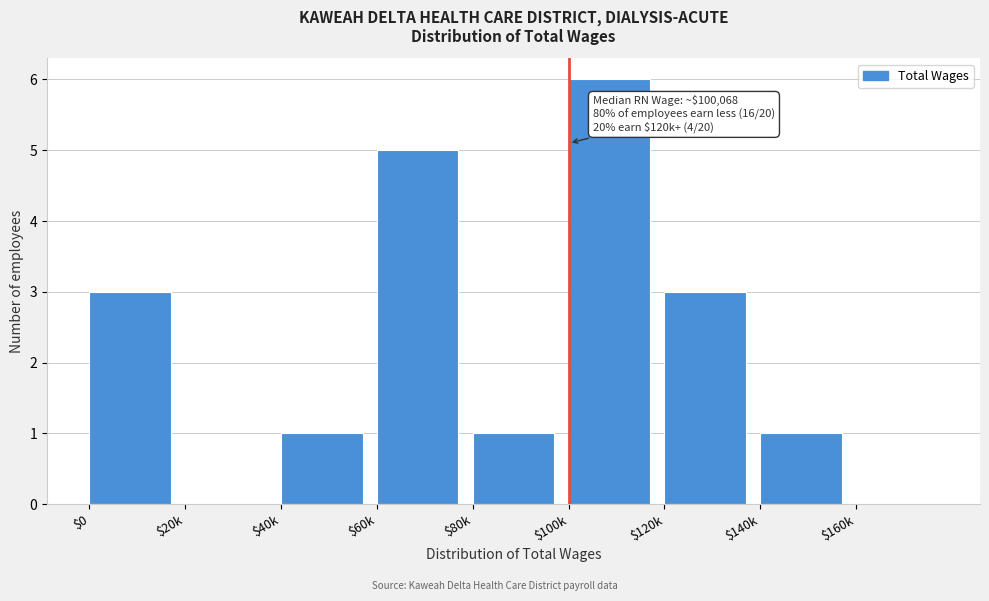

Which category has the highest value across all series?

$100k